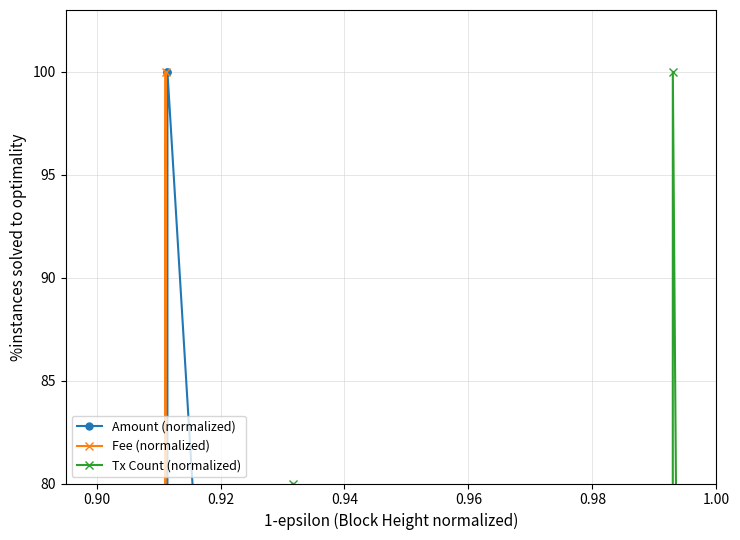

What is the difference between the second highest and second lowest values in the Tx Count (normalized) series?

60.0